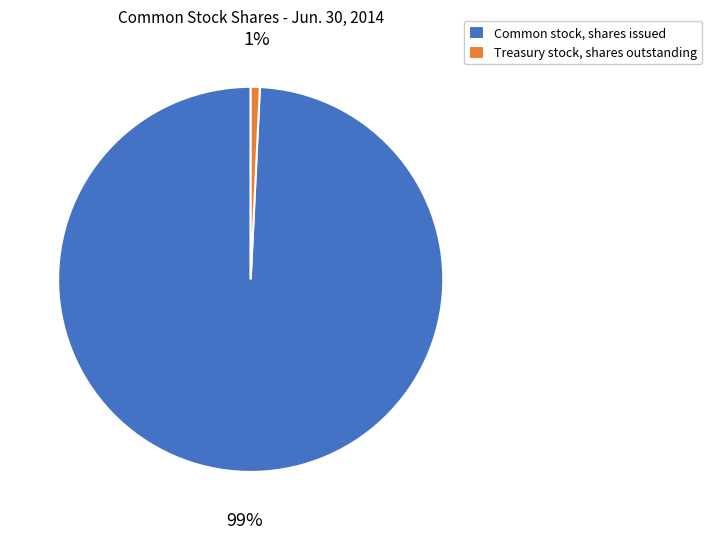

The Treasury stock, shares outstanding slice represents 11% of the pie. True or false?

False